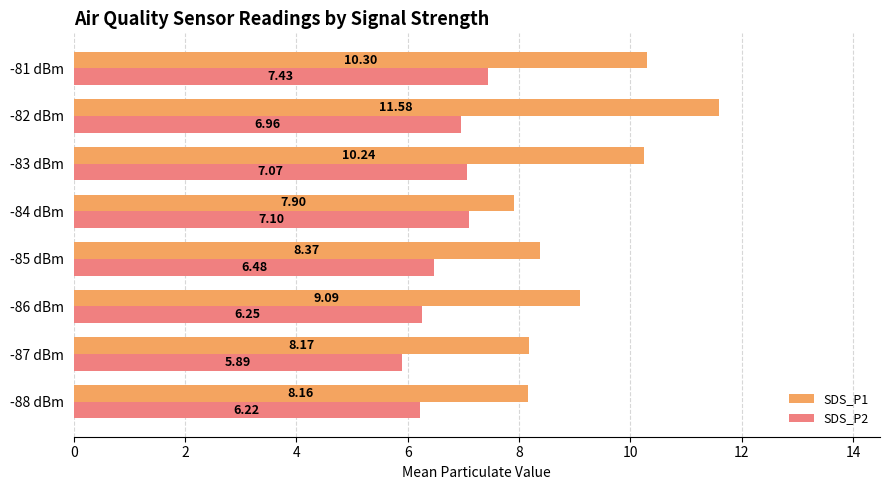

List the labels in order of SDS_P1 value, largest first.

-82 dBm, -81 dBm, -83 dBm, -86 dBm, -85 dBm, -87 dBm, -88 dBm, -84 dBm